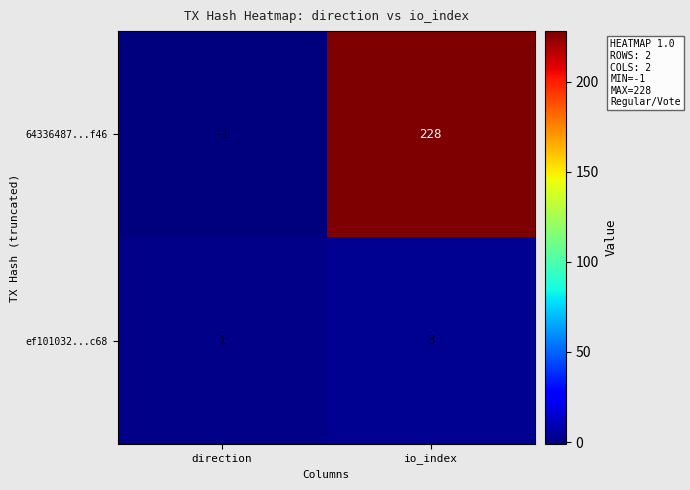

Which series has the largest total across all categories?

64336487...f46